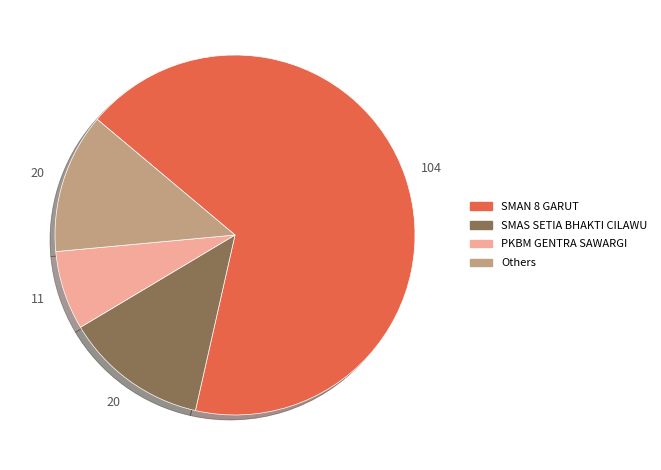

Does any single category account for the majority?

Yes